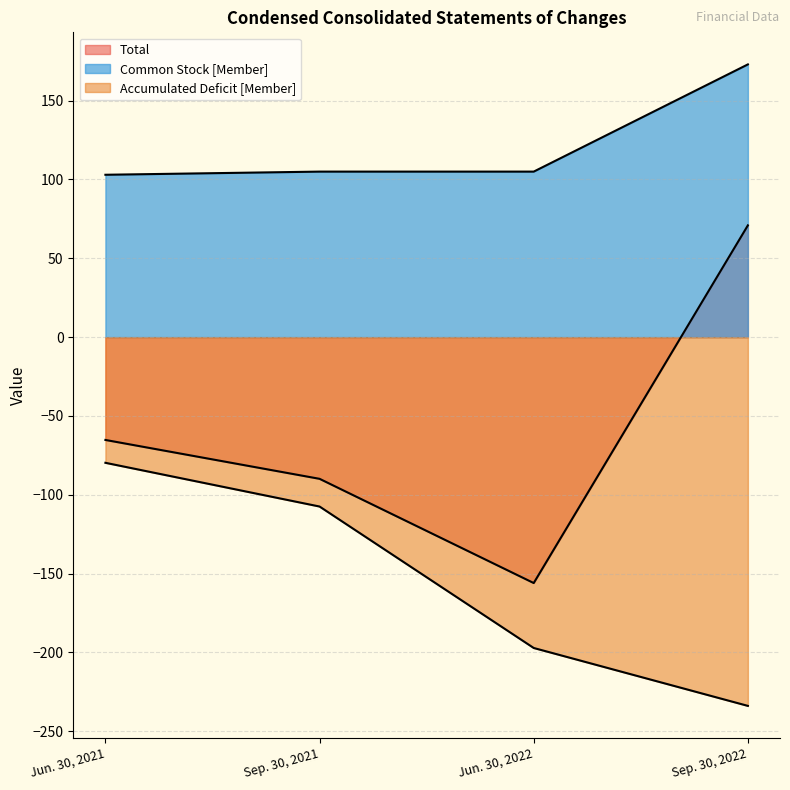

Reading left to right, what are all the values shown in this chart?

Total: Jun. 30, 2021=-65.2	Sep. 30, 2021=-89.9	Jun. 30, 2022=-156.0	Sep. 30, 2022=70.9
Common Stock [Member]: Jun. 30, 2021=103.0	Sep. 30, 2021=105.0	Jun. 30, 2022=105.0	Sep. 30, 2022=173.0
Accumulated Deficit [Member]: Jun. 30, 2021=-79.7	Sep. 30, 2021=-107.4	Jun. 30, 2022=-197.2	Sep. 30, 2022=-233.9